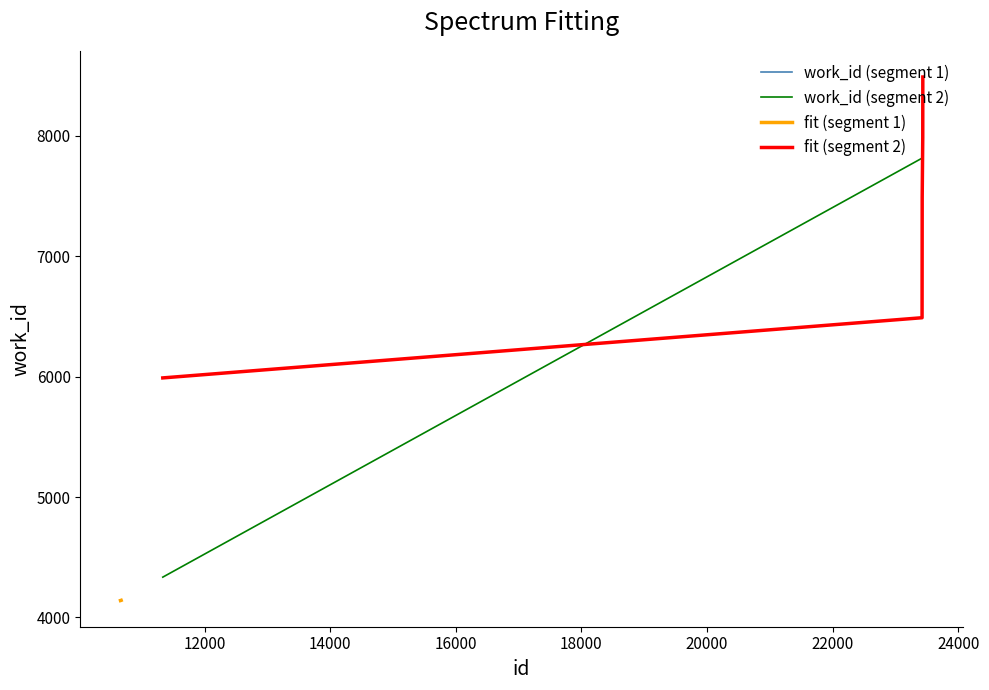

Which has a higher value, 10671 or 10661?

10671